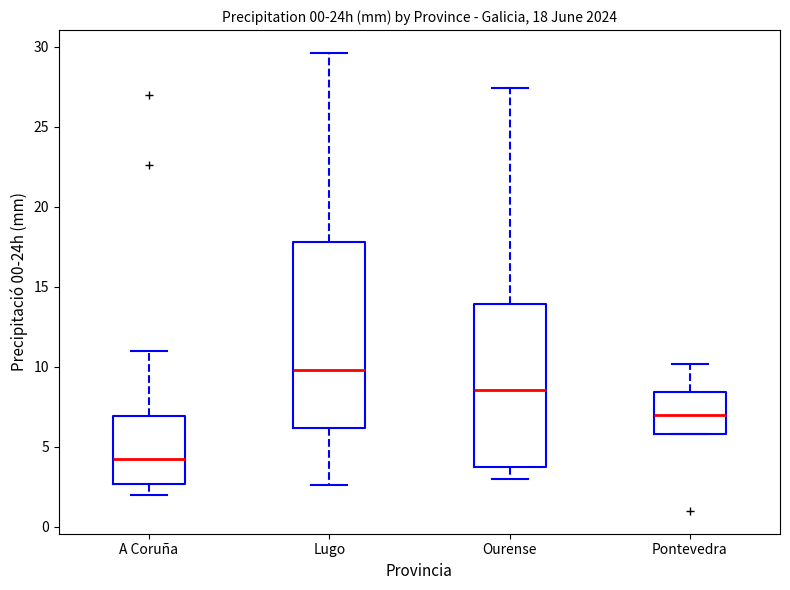

Which box has the highest median line?

Lugo